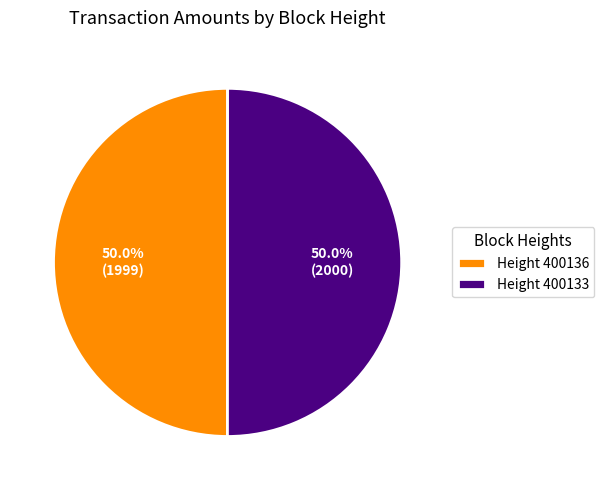

What is the ratio of the value at Height 400133 to the value at Height 400136?

1.0